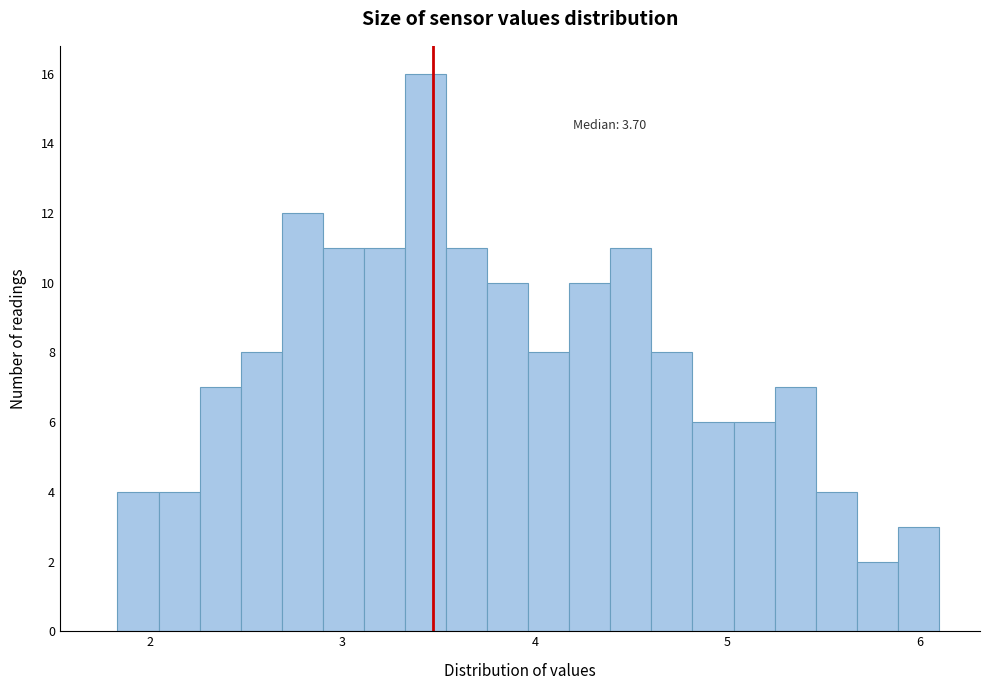

Read against the x-axis, roughly where is the centre of the tallest bar?

3.4